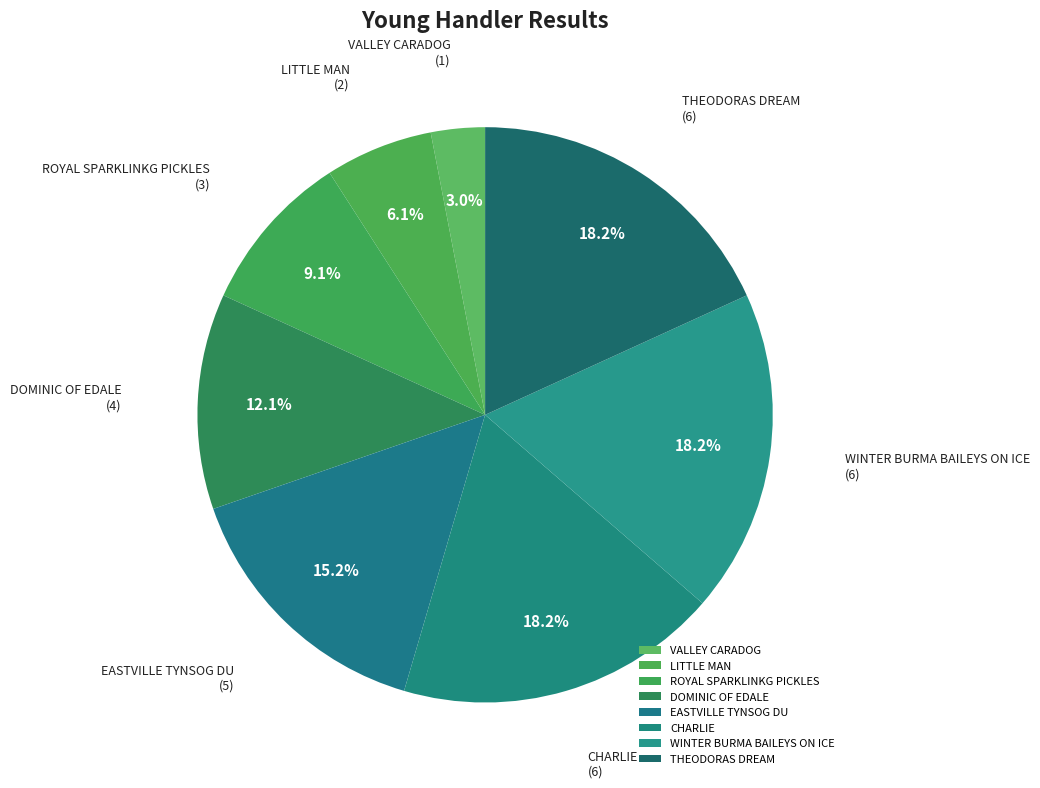

Count the number of slices in the pie.

8